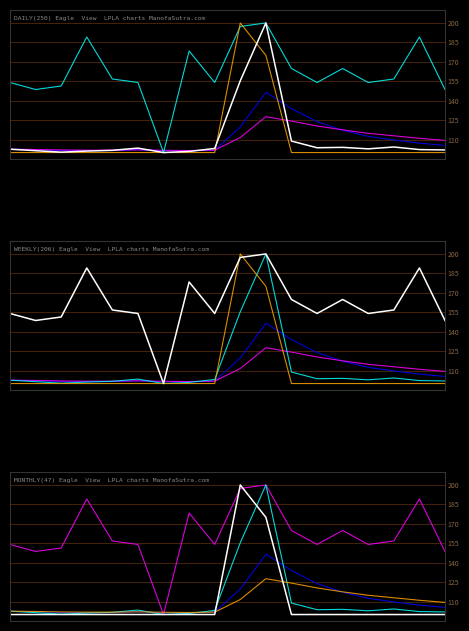

What is the spread (max minus min) of values at 15?

56.8